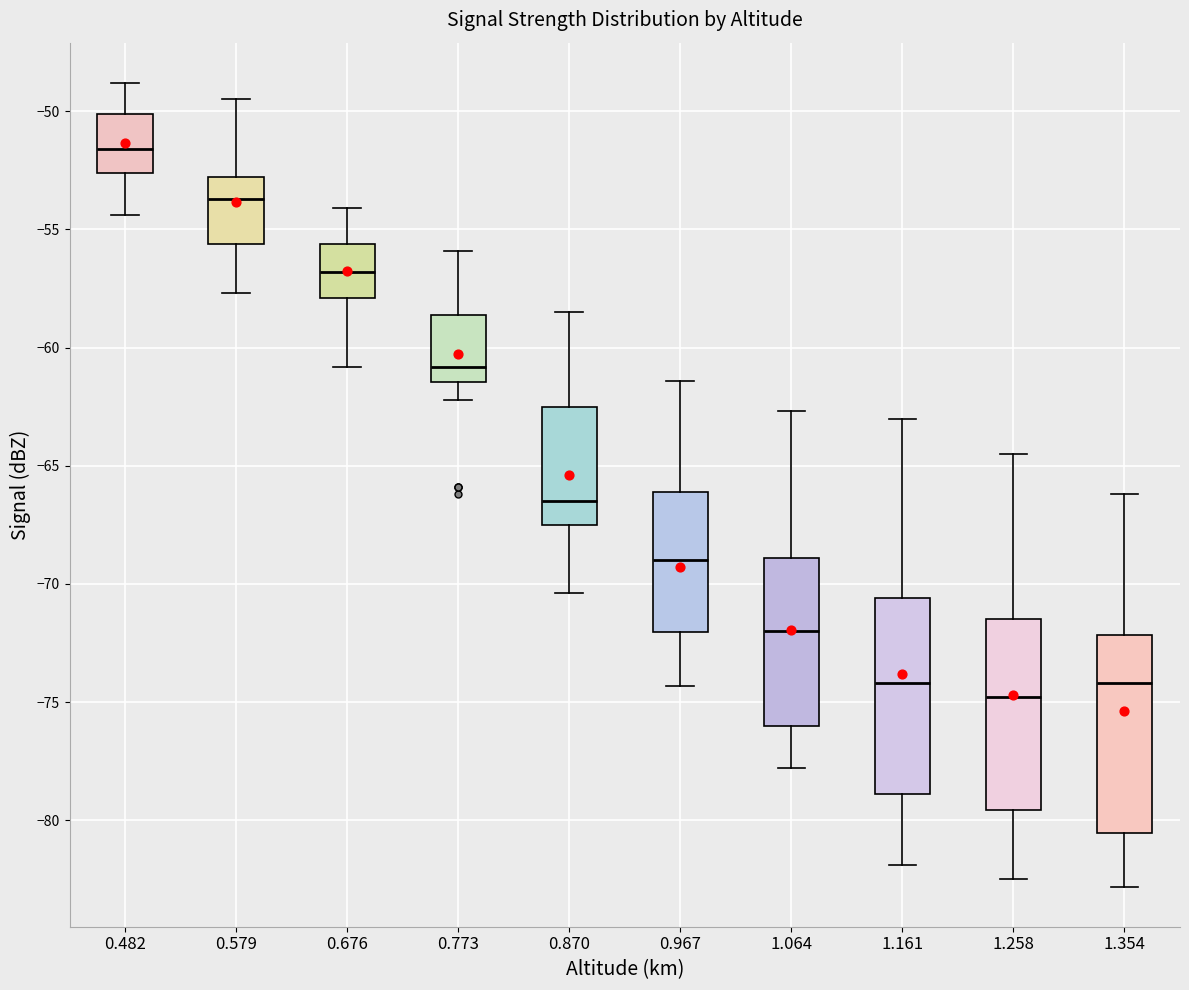

Reading left to right, read every box against the y-axis: the position of its median line, the range the box covers, and the ends of its whiskers. The values are not printed on the chart, so give them approximately, as read against the axis.

0.482: median -51.5, box -52.5 to -50.0, whiskers -54.5 to -49.0
0.579: median -53.5, box -55.5 to -53.0, whiskers -57.5 to -49.5
0.676: median -57.0, box -58.0 to -55.5, whiskers -61.0 to -54.0
0.773: median -61.0, box -61.5 to -58.5, whiskers -62.0 to -56.0
0.870: median -66.5, box -67.5 to -62.5, whiskers -70.5 to -58.5
0.967: median -69.0, box -72.0 to -66.0, whiskers -74.5 to -61.5
1.064: median -72.0, box -76.0 to -69.0, whiskers -78.0 to -62.5
1.161: median -74.0, box -79.0 to -70.5, whiskers -82.0 to -63.0
1.258: median -75.0, box -79.5 to -71.5, whiskers -82.5 to -64.5
1.354: median -74.0, box -80.5 to -72.0, whiskers -83.0 to -66.0